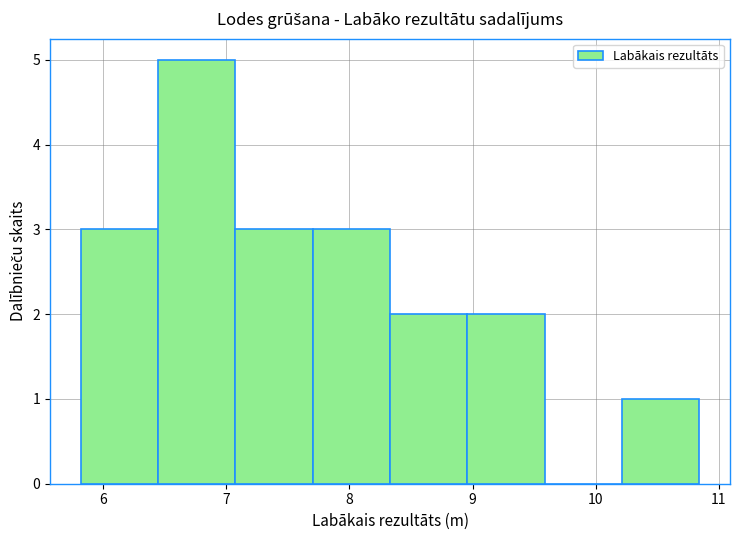

How tall is the bar that spans 5.8 to 6.4 on the x-axis? Neither the bar edges nor the heights are printed on the chart, so give them approximately, as read against the axes.

3